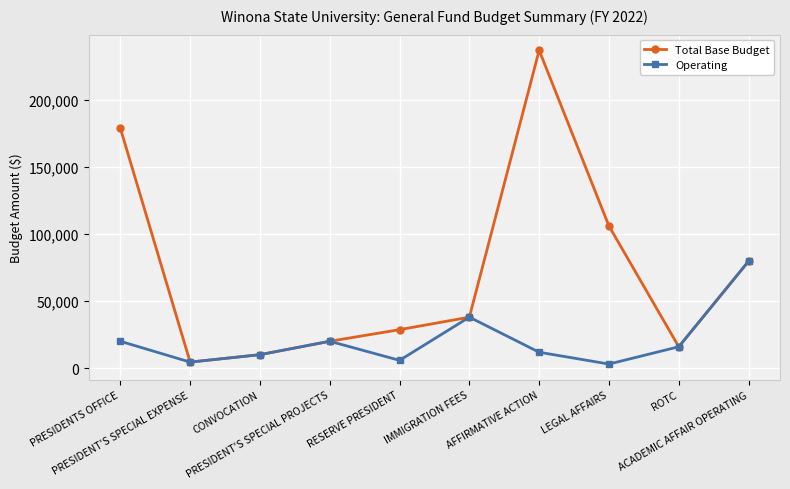

How many distinct data groups are displayed?

2